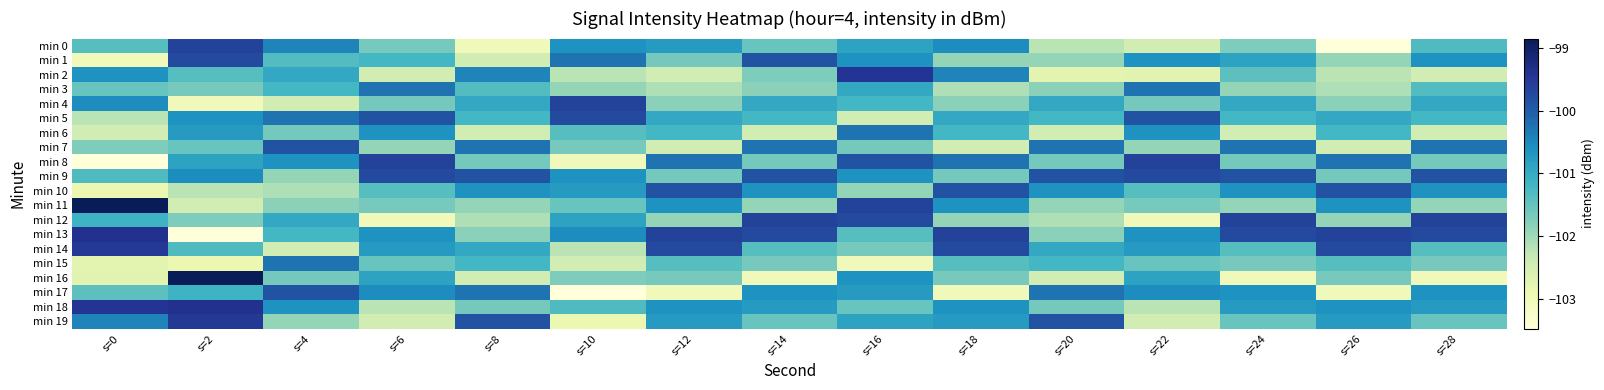

At s=24, list the series in order from smallest to largest.

min 16, min 6, min 3, min 11, min 0, min 15, min 8, min 19, min 2, min 14, min 5, min 4, min 1, min 18, min 10, min 17, min 7, min 9, min 13, min 12